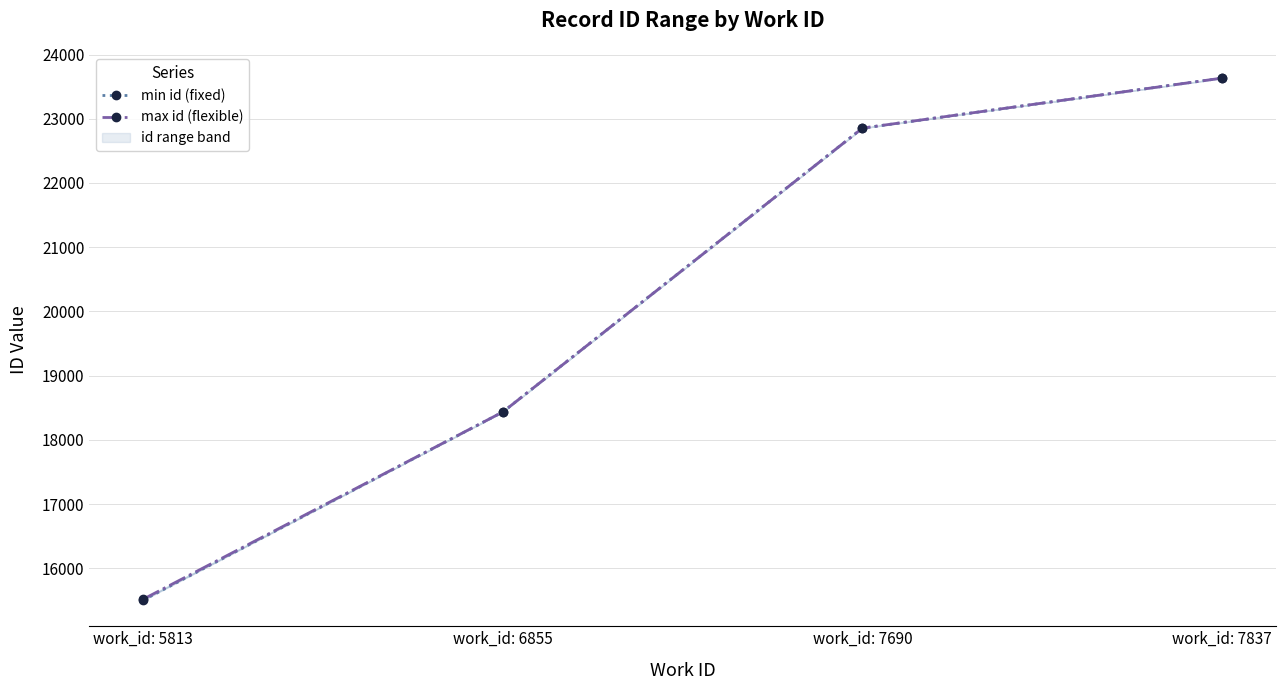

What is the value of the min id (fixed) point at the 4th from the left?

23632